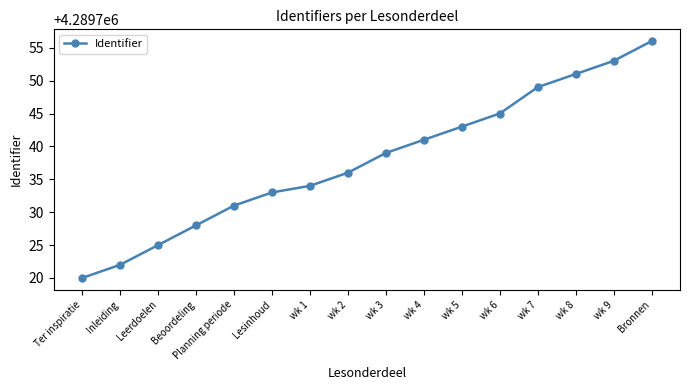

Reading left to right, list all the values displayed in this chart.

Ter inspiratie=4289720	Inleiding=4289722	Leerdoelen=4289725	Beoordeling=4289728	Planning periode=4289731	Lesinhoud=4289733	wk 1=4289734	wk 2=4289736	wk 3=4289739	wk 4=4289741	wk 5=4289743	wk 6=4289745	wk 7=4289749	wk 8=4289751	wk 9=4289753	Bronnen=4289756